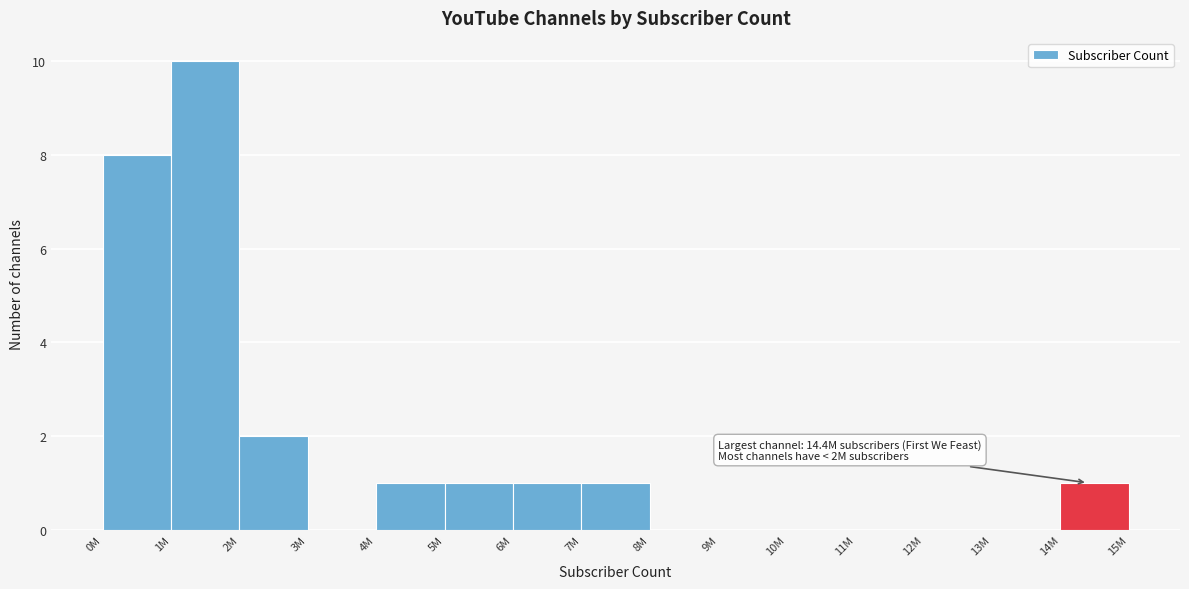

Reading left to right, transcribe all the data shown in this chart.

0M=8	1M=10	2M=2	3M=0	4M=1	5M=1	6M=1	7M=1	8M=0	9M=0	10M=0	11M=0	12M=0	13M=0	14M=1